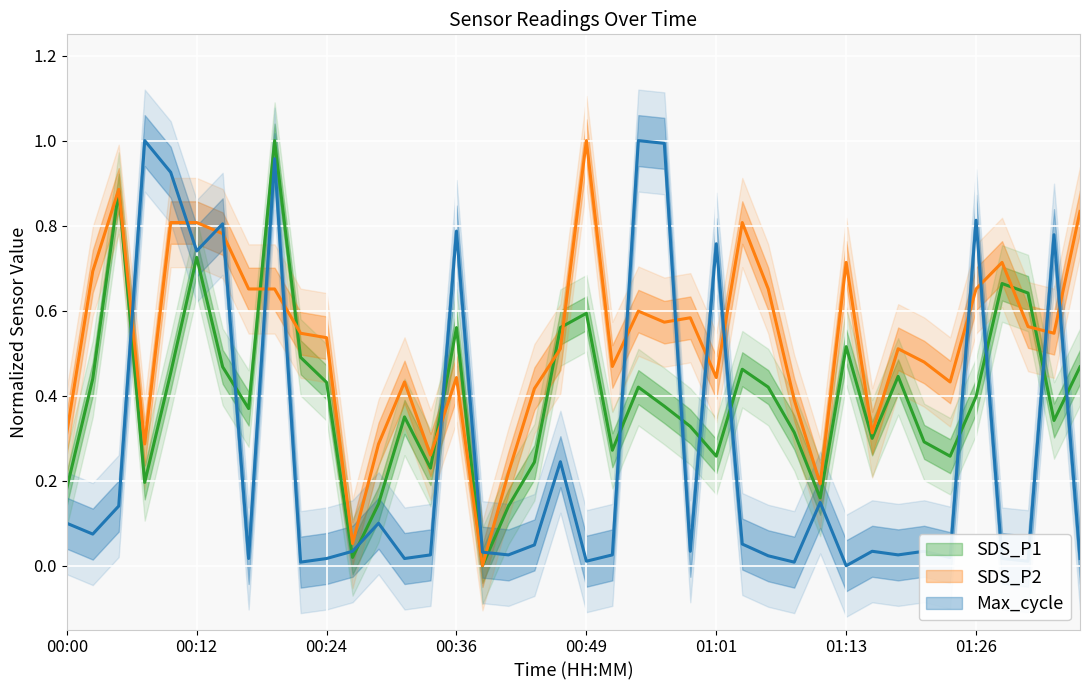

Where is the first local maximum for SDS_P1?

00:05